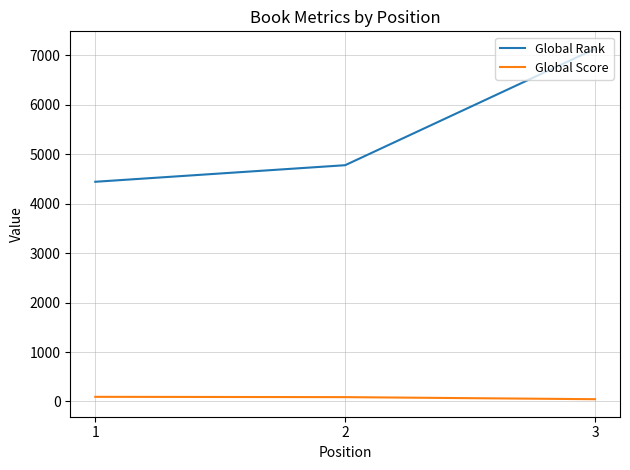

At which label is Global Score closest to 70?

2